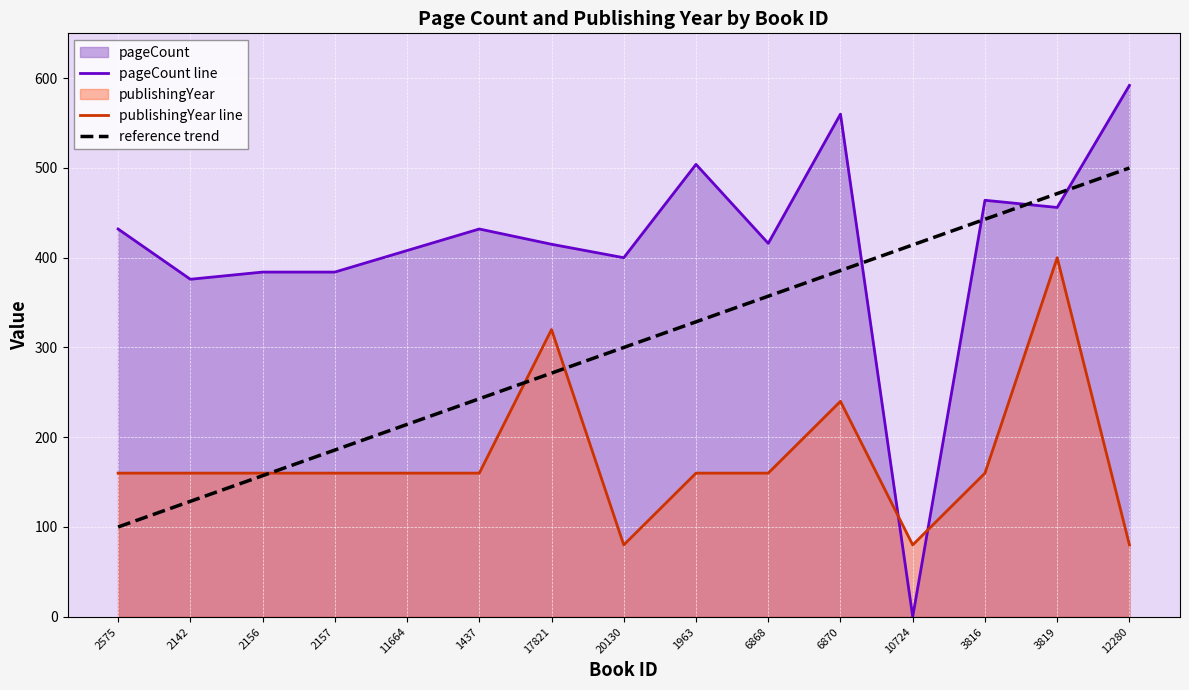

What position from the left is 3819?

14